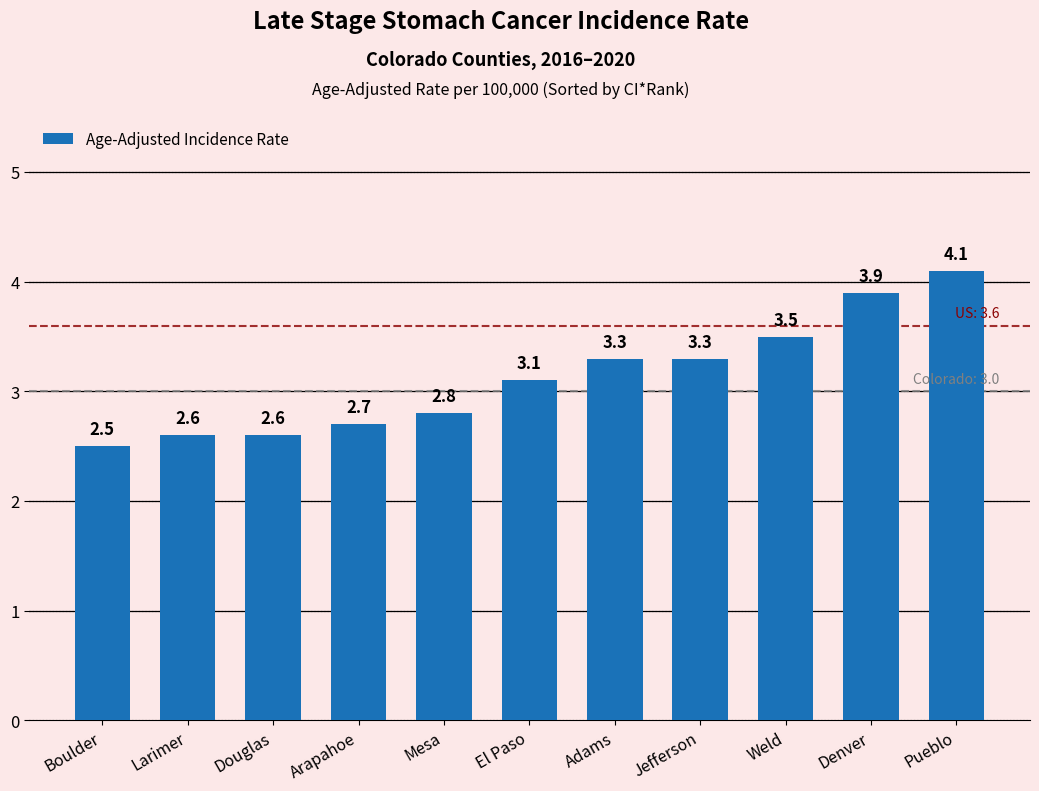

At which category does the chart reach its peak across all series?

Pueblo